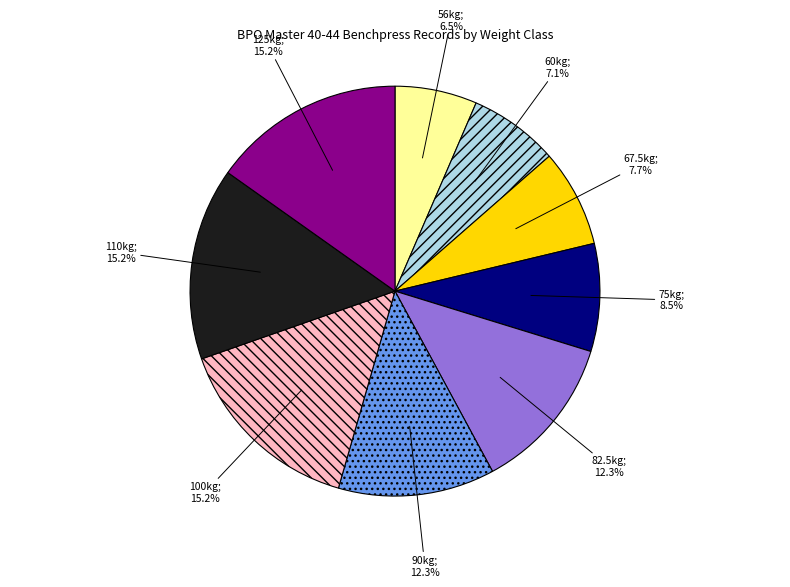

Does any single category account for the majority?

No